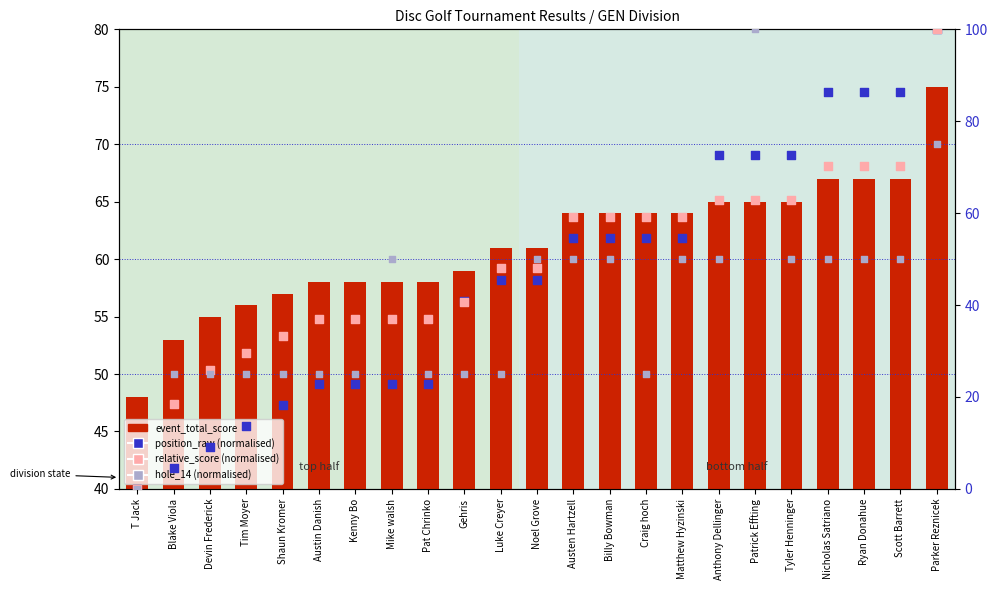

Is the value of hole_14 (normalised) at Shaun Kromer greater than the value of event_total_score at Blake Viola?

No